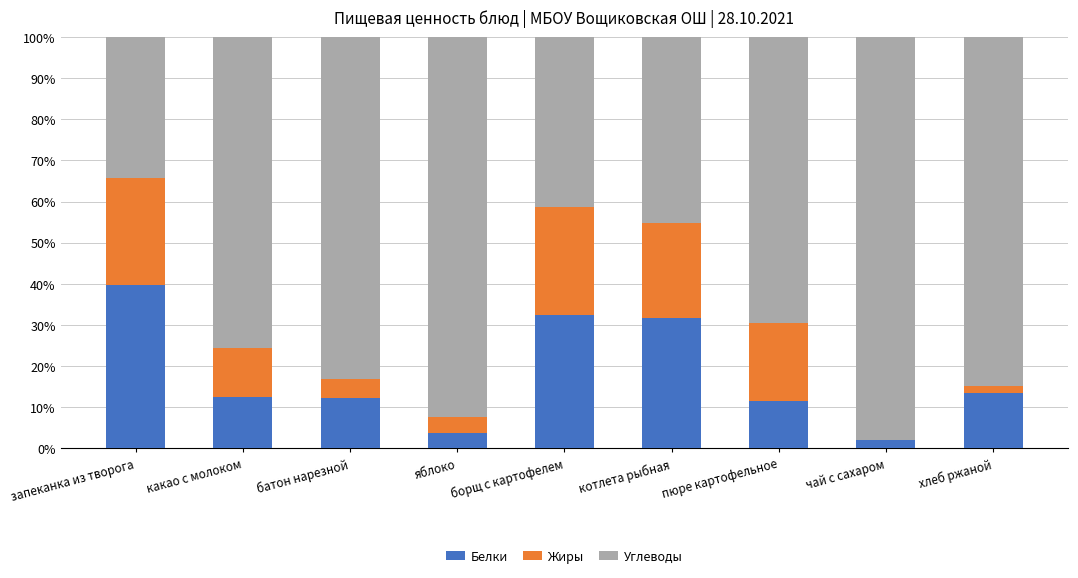

Which category has the highest value in the Белки series?

запеканка из творога